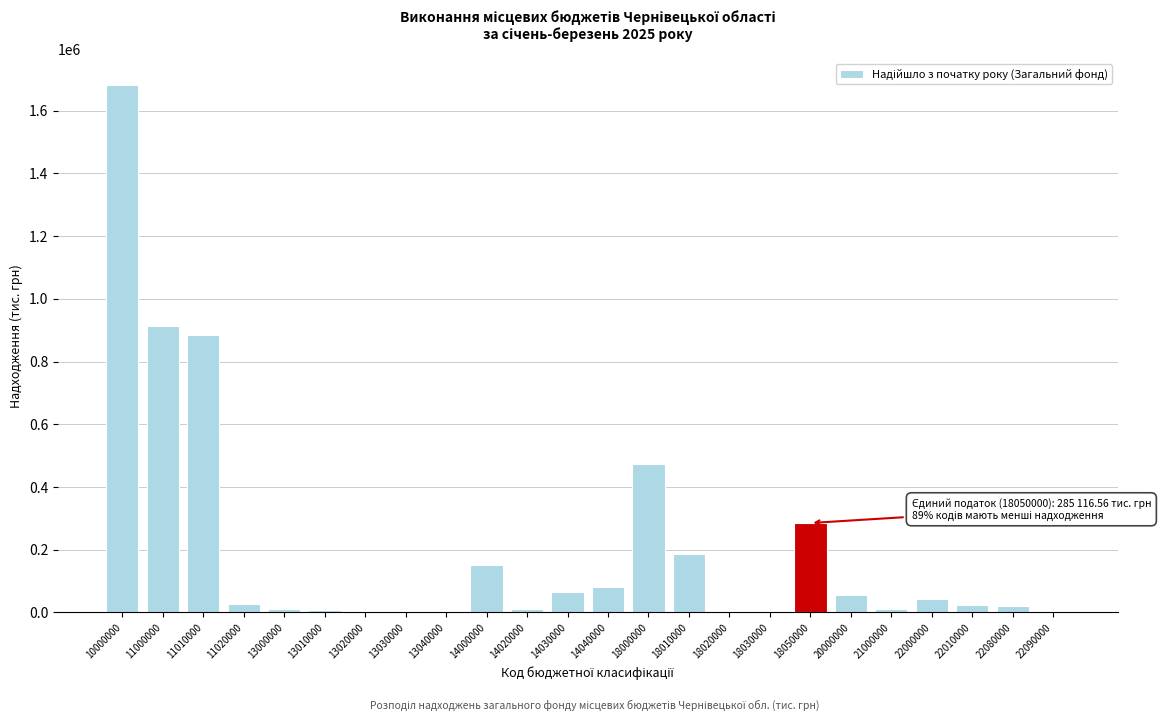

What value does the data have at 14000000?

150213.3